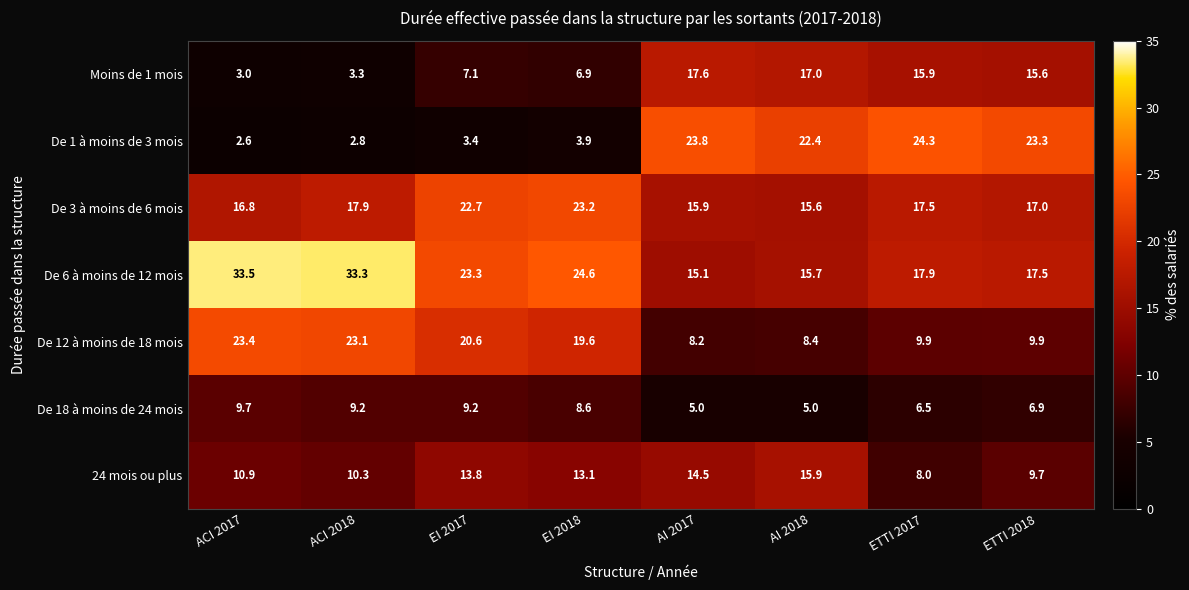

How many categories are shown in the chart?

8